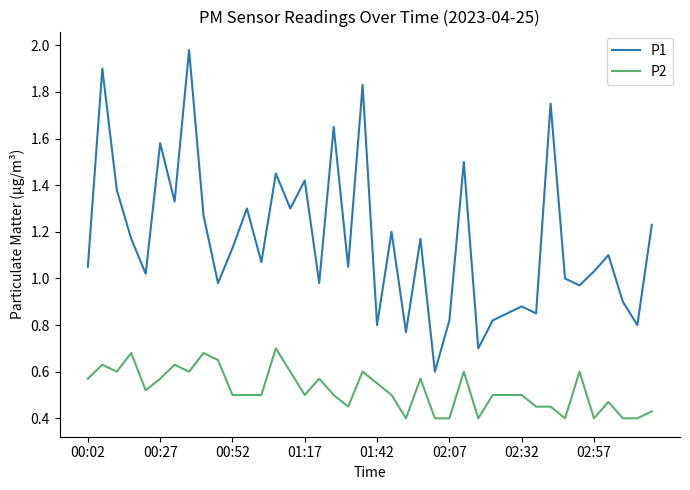

List the series in order of their peak value, highest first.

P1, P2